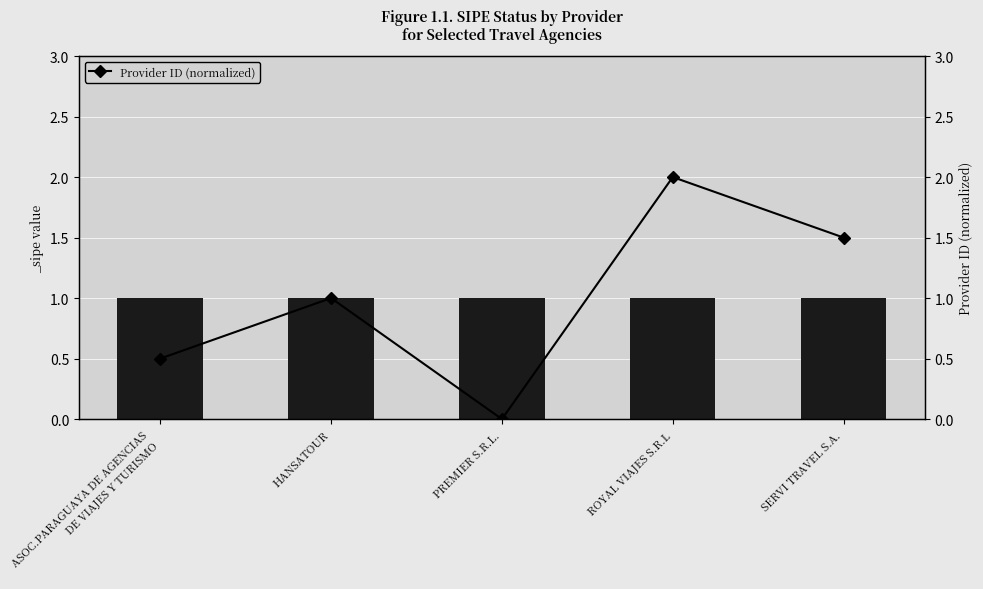

List the labels in order of value, largest first.

ROYAL VIAJES S.R.L, SERVI TRAVEL S.A., HANSATOUR, ASOC.PARAGUAYA DE AGENCIAS
DE VIAJES Y TURISMO, PREMIER S.R.L.